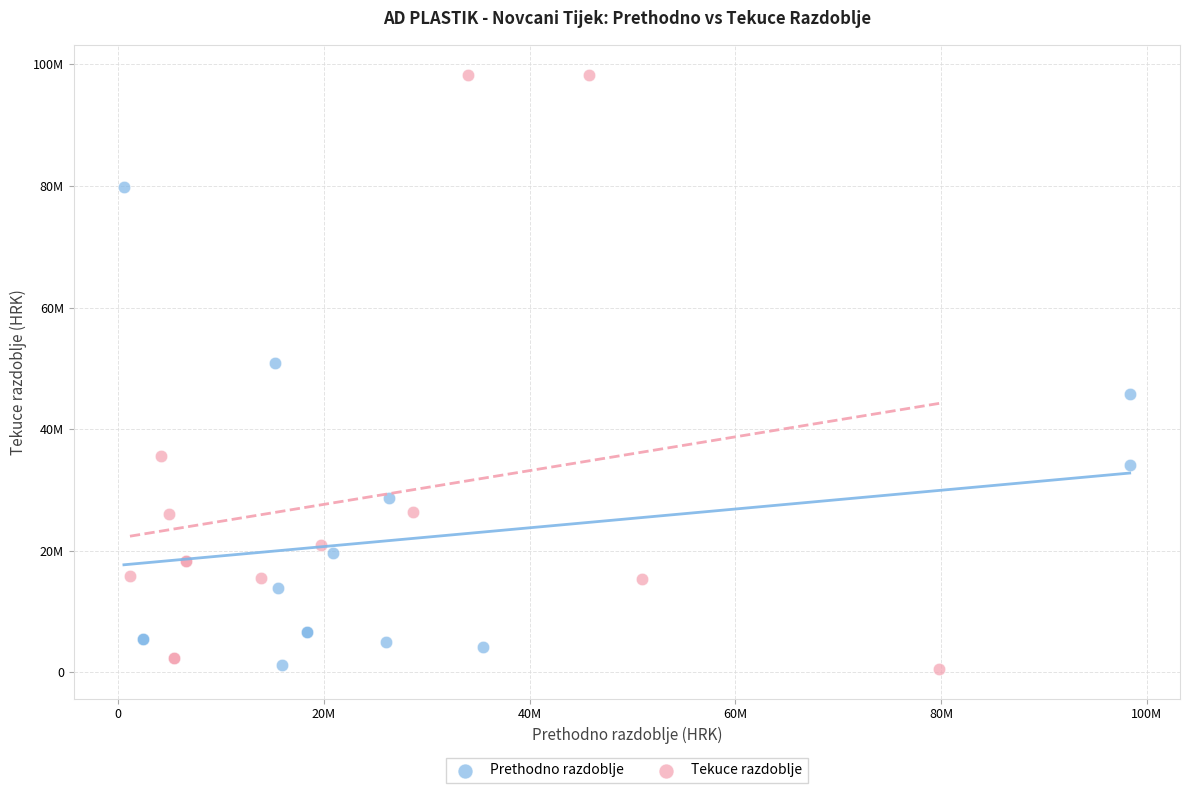

What are all the series names shown in the legend?

Prethodno razdoblje, Tekuce razdoblje